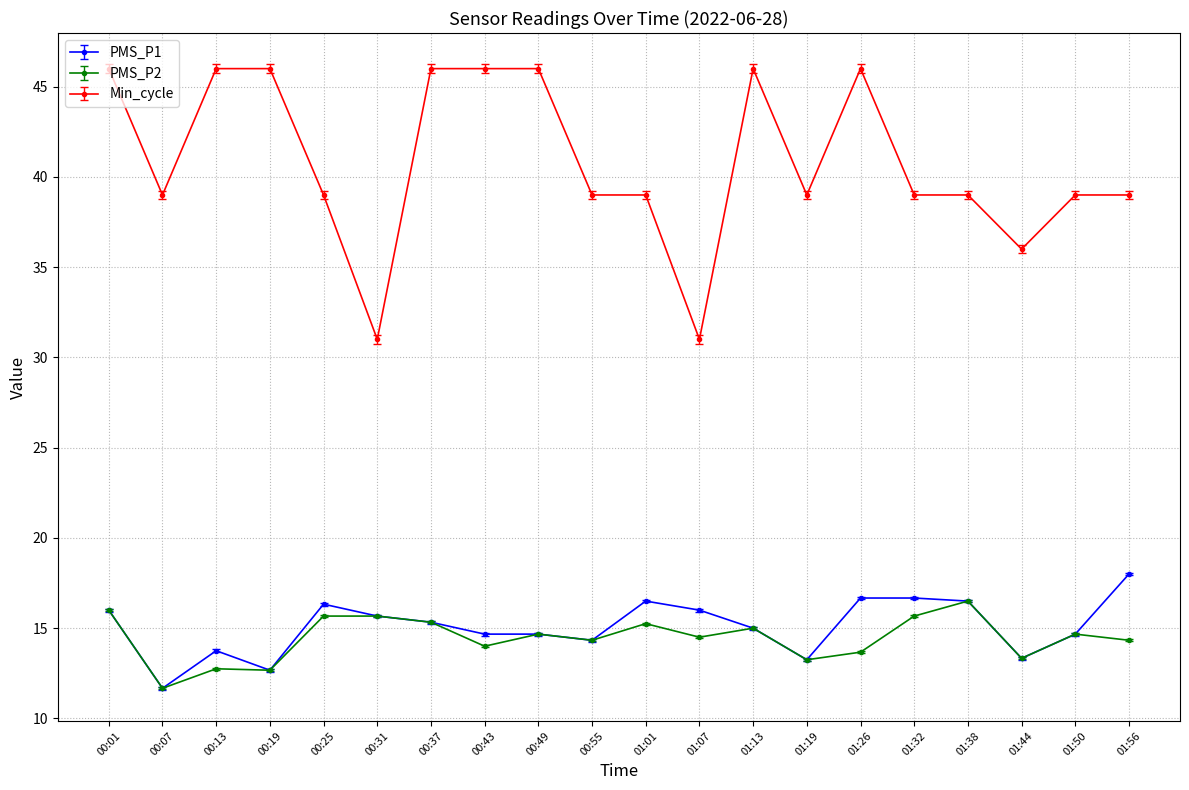

What position from the left is 00:37?

7